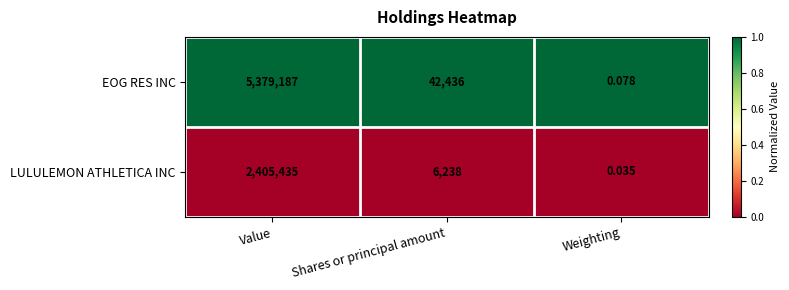

At how many categories does at least one series exceed 0?

3